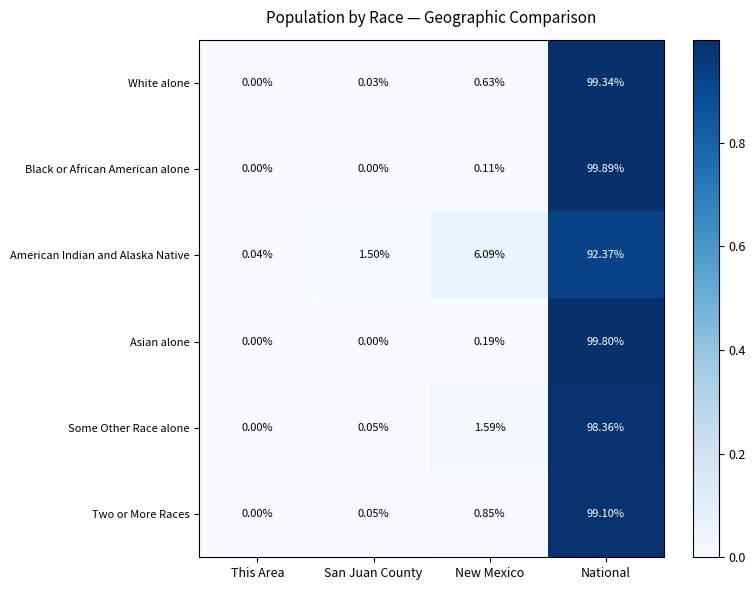

Between San Juan County and National, which series saw the biggest shift?

Black or African American alone